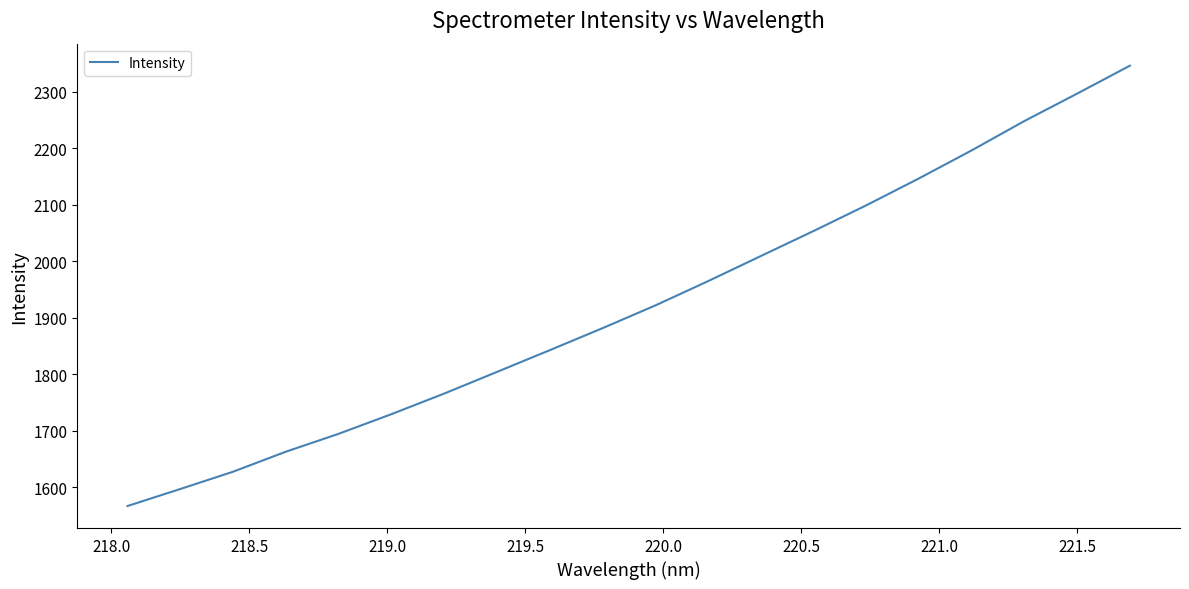

What is the minimum value shown in the chart?

1566.5